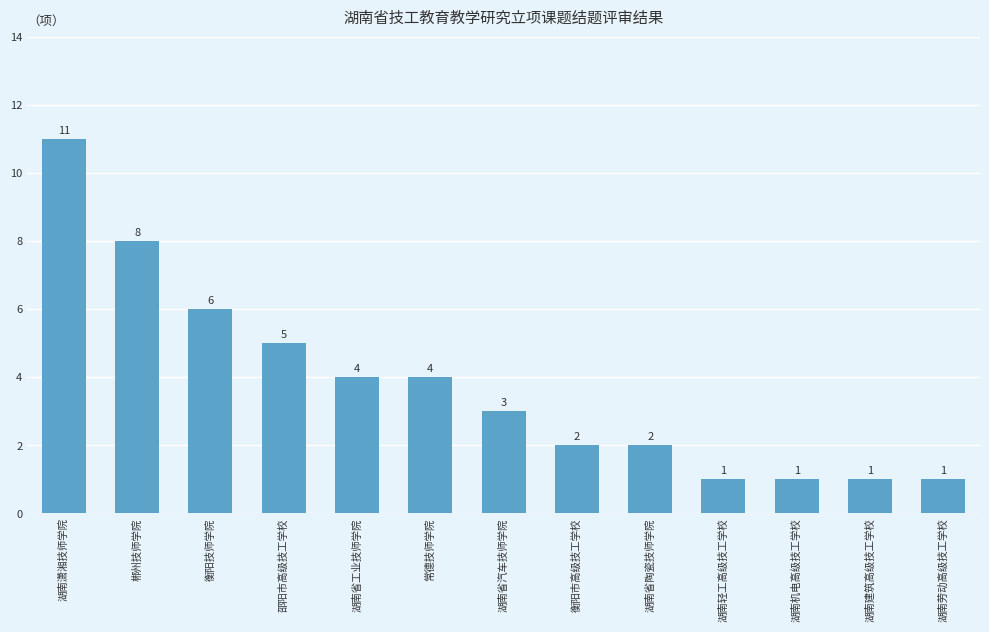

How many values are below 3?

6